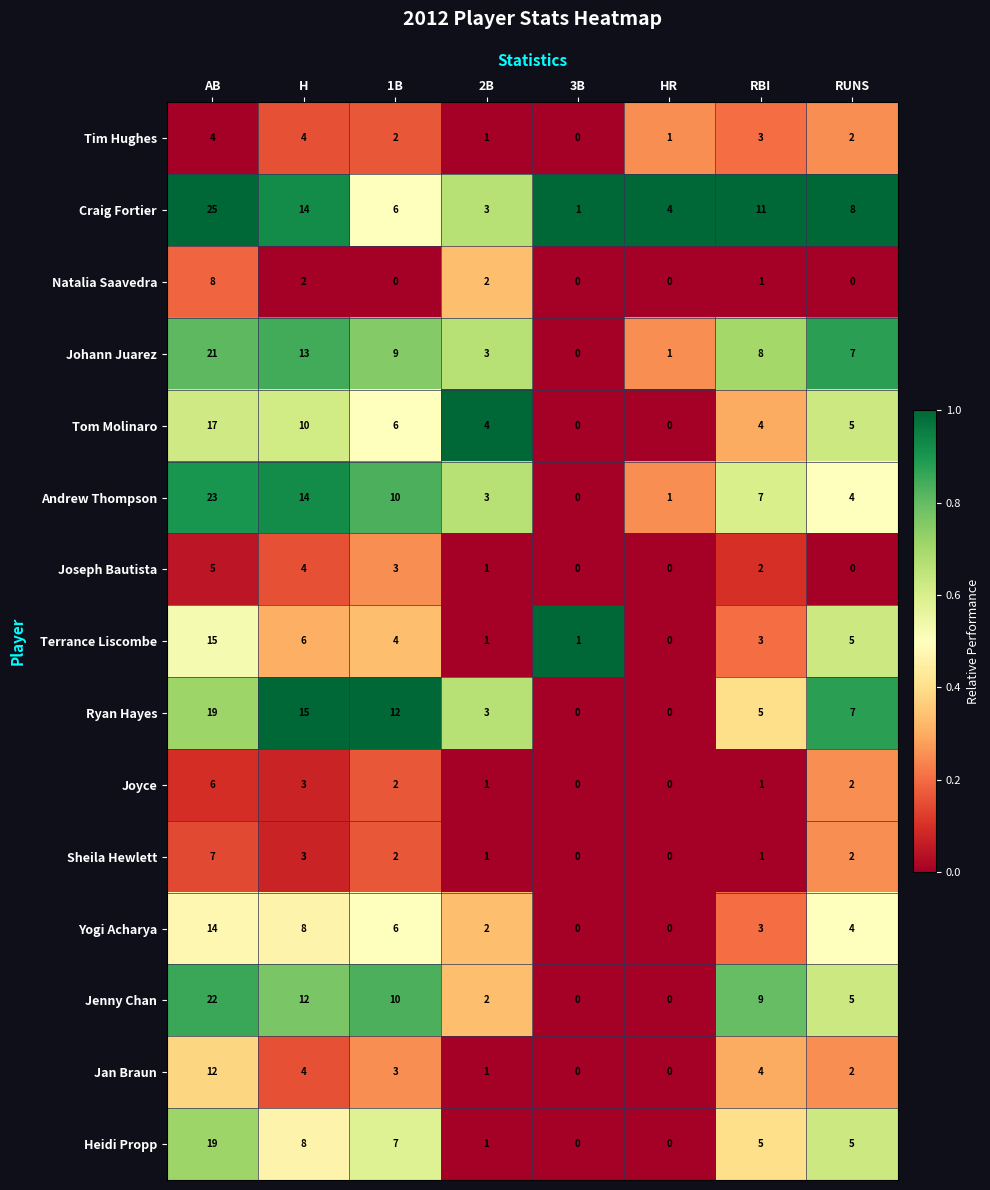

The value of Joseph Bautista at HR is -2. True or false?

False